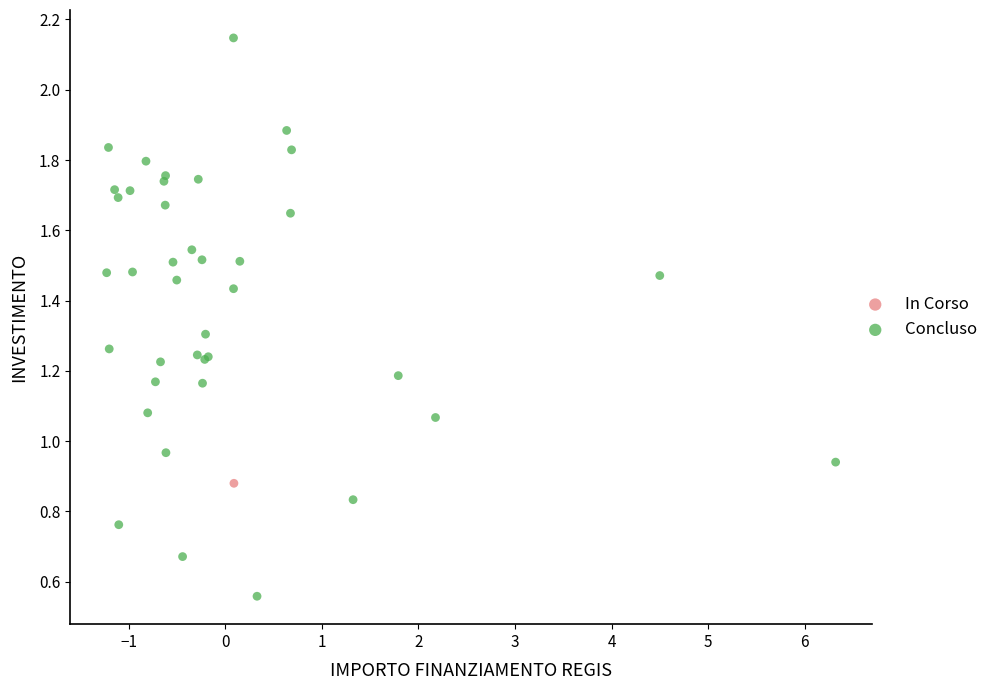

What are all the series names shown in the legend?

In Corso, Concluso